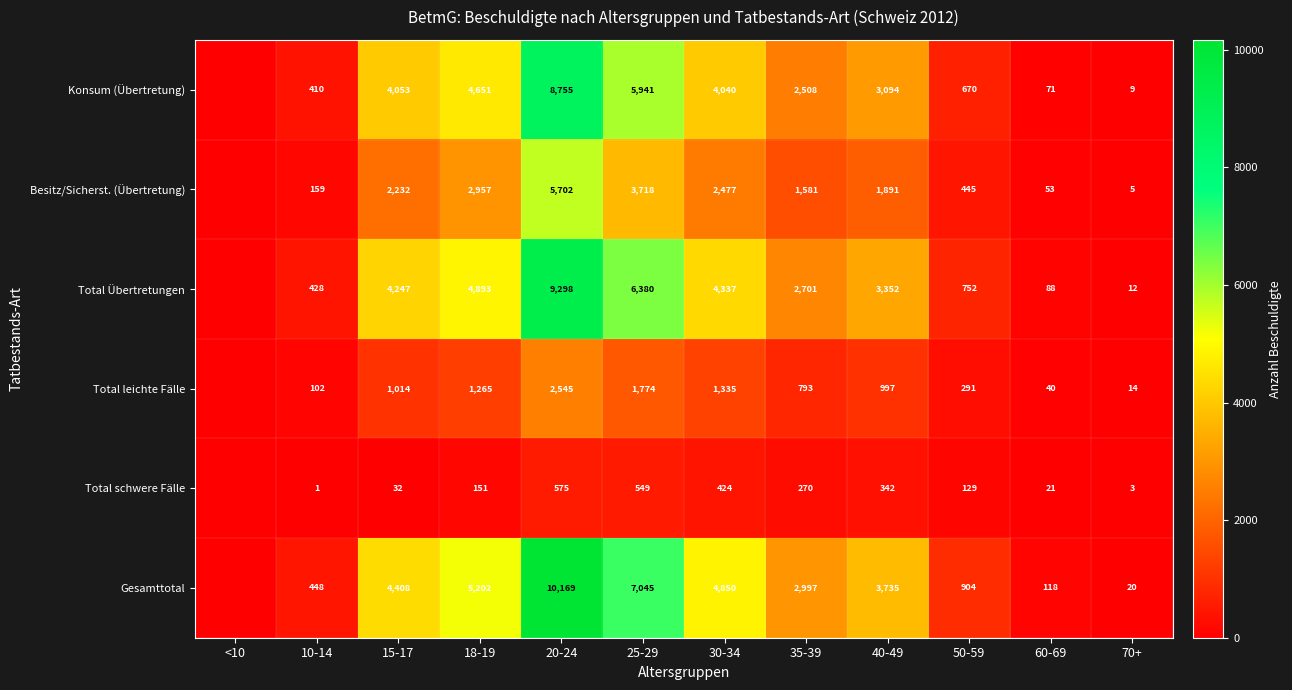

What is the sum of the Total schwere Fälle values at 25-29 and 20-24?

1124